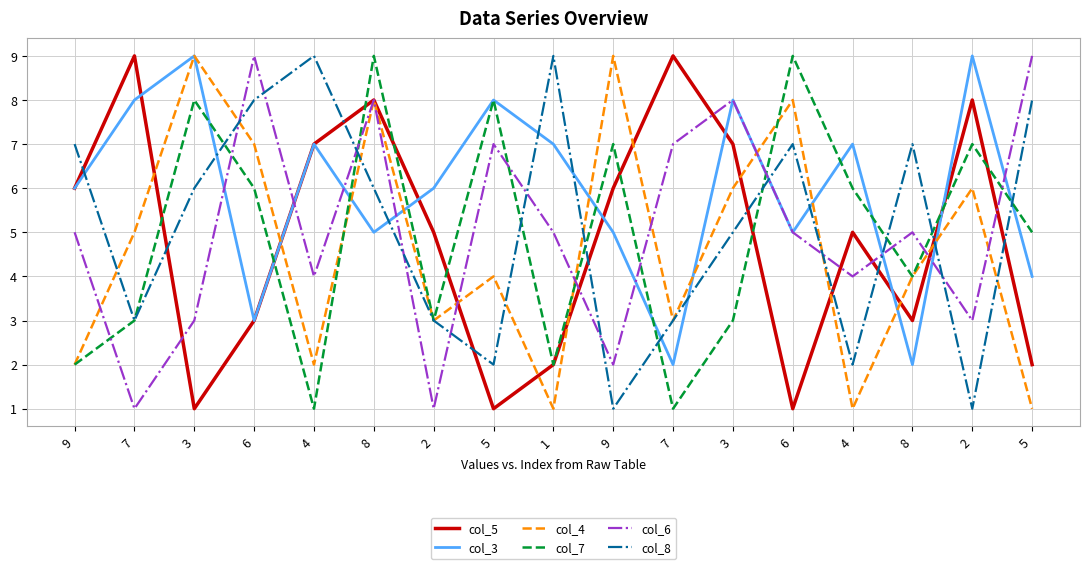

How many lines are shown in the chart?

6